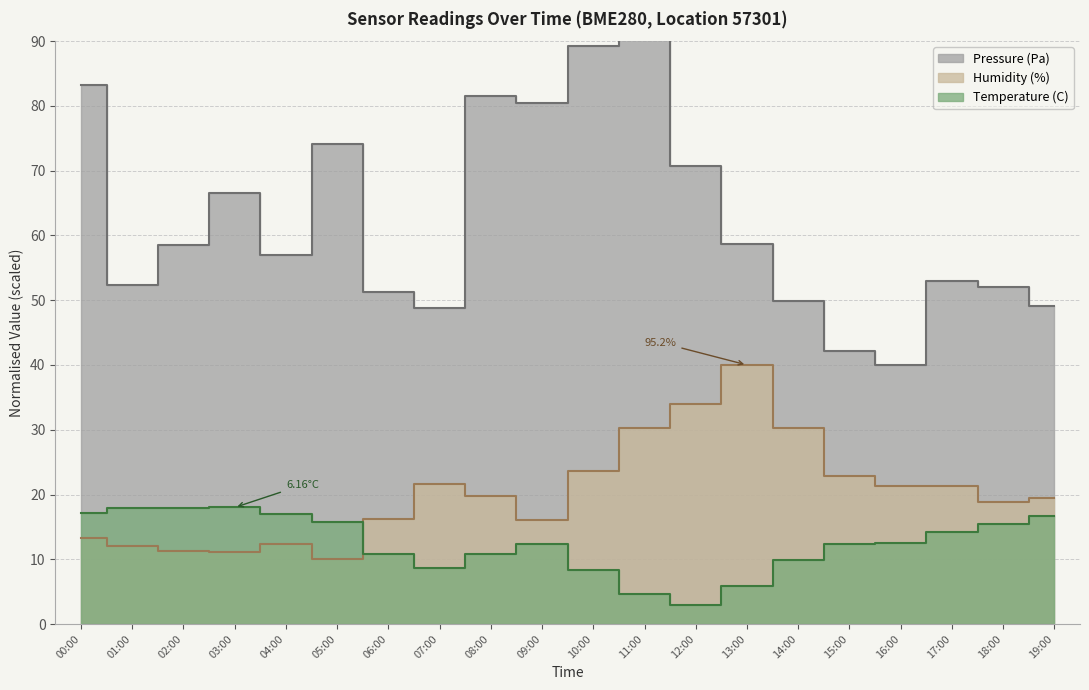

At which label is Pressure (Pa) closest to 70?

12:00